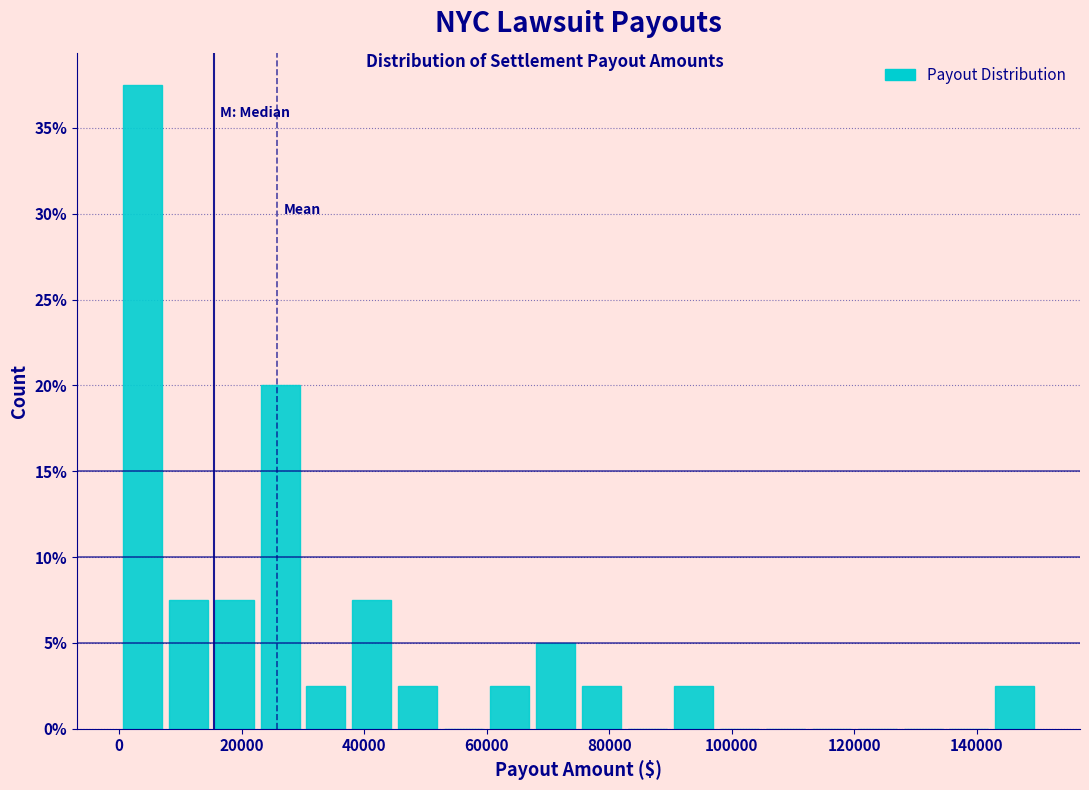

Read against the x-axis, roughly where is the centre of the tallest bar?

4000